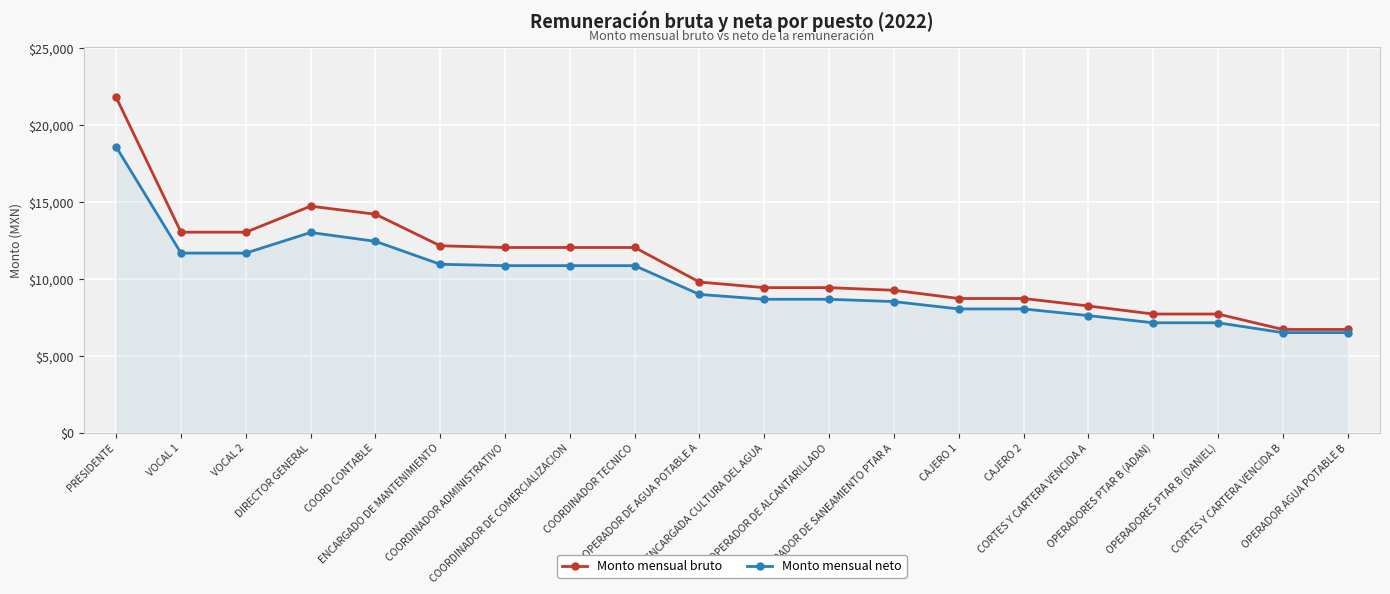

Is the value of Monto mensual bruto at OPERADOR DE SANEAMIENTO PTAR A greater than the value of Monto mensual neto at OPERADORES PTAR B (DANIEL)?

Yes